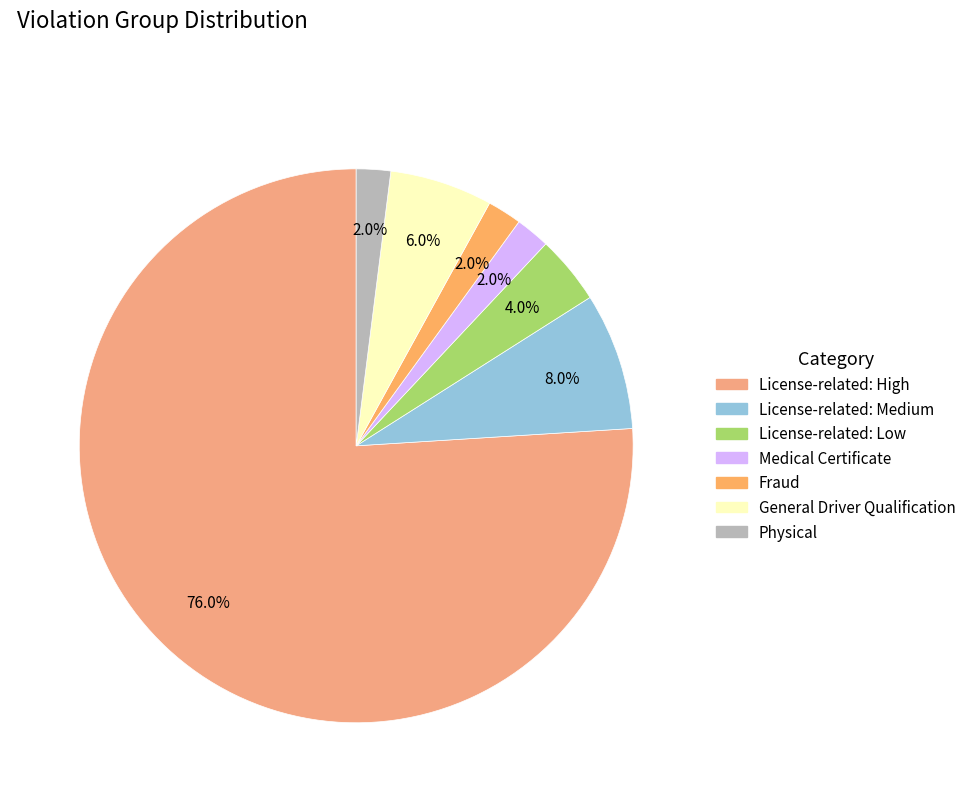

What percentage is the License-related: High slice, to the nearest percent?

76%